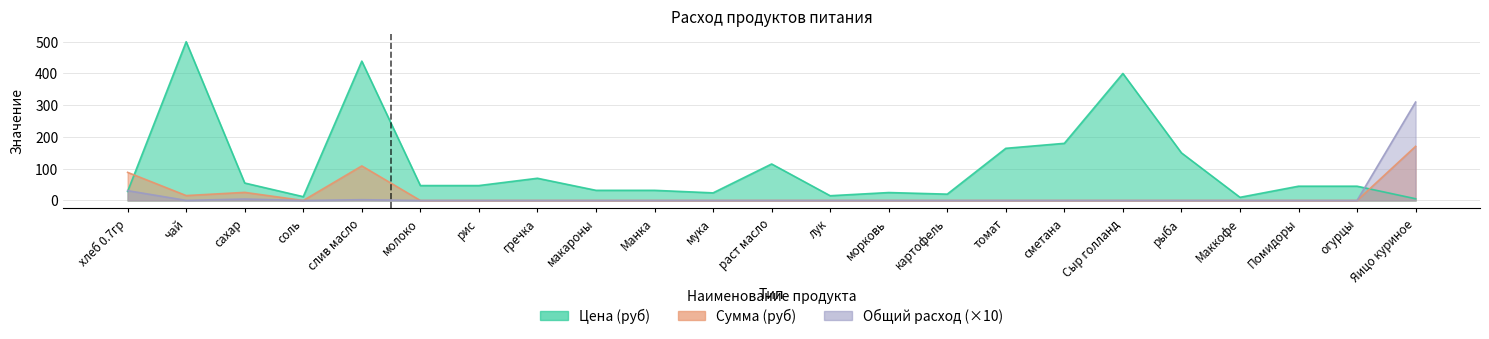

What is the average value of the Цена (руб) series?

107.0